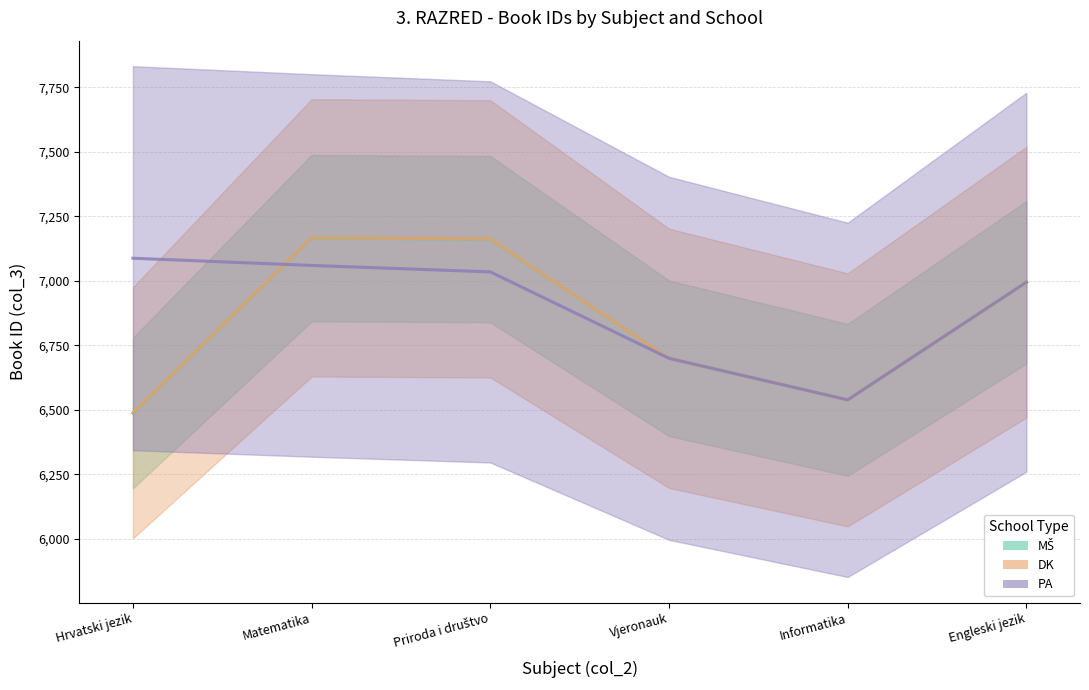

What is the maximum value for MŠ?

7166